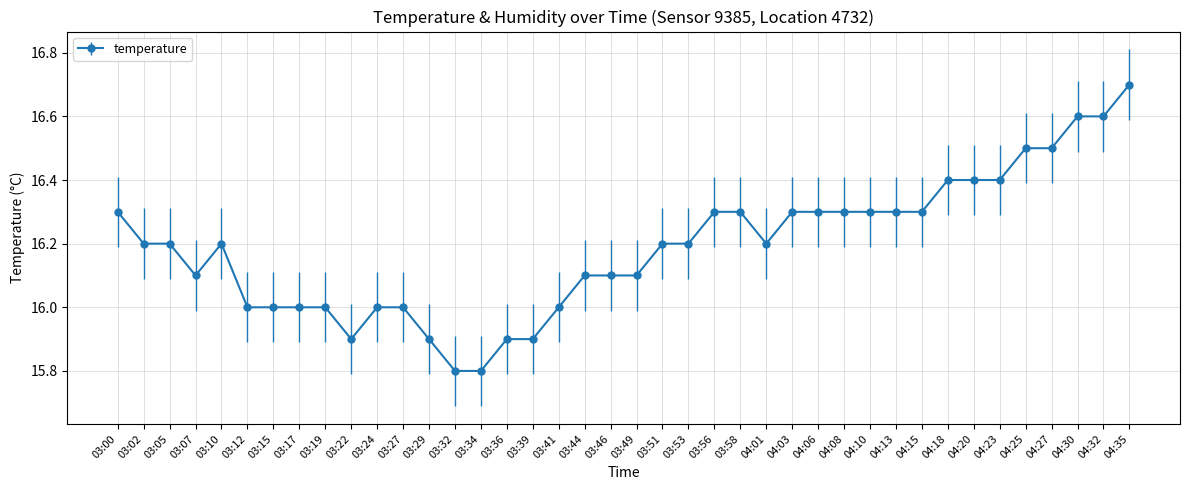

What is the average value?

16.2